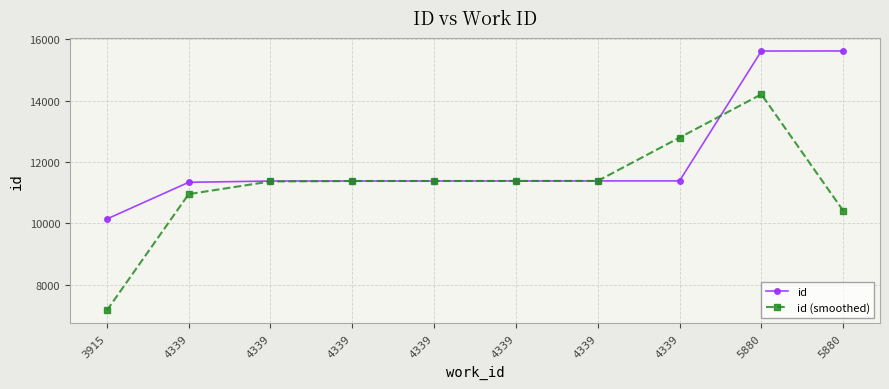

How many lines are shown in the chart?

2